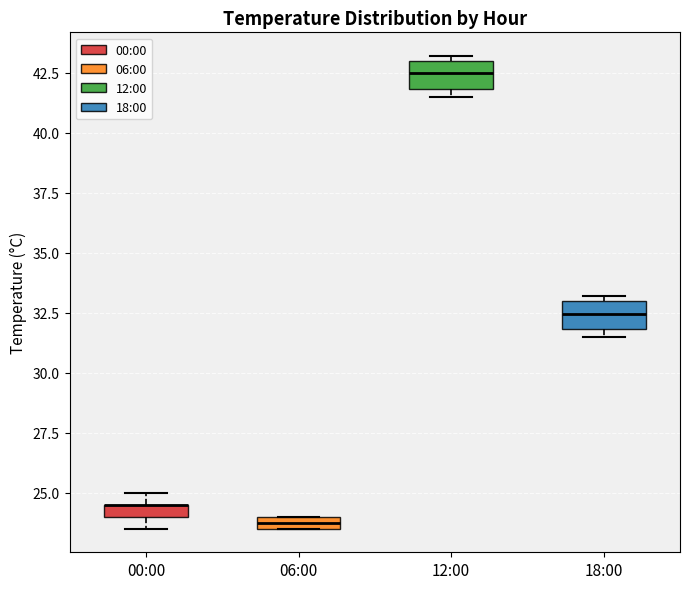

Where is the upper edge of the box for 00:00 on the y-axis? The values are not printed on the chart, so give them approximately, as read against the axis.

24.5